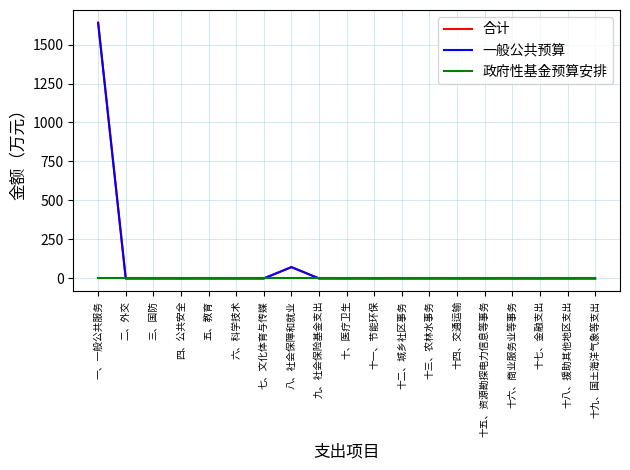

What position from the right is 二、外交?

18